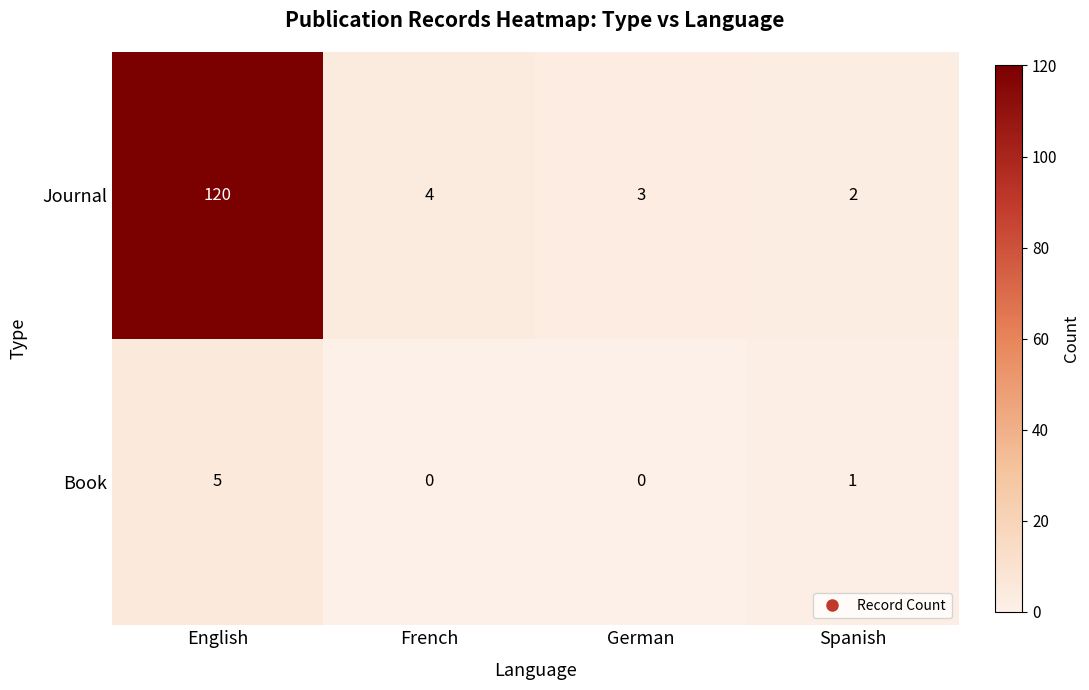

Reading left to right, extract all data points from this chart.

Journal: 120	4	3	2
Book: 5	0	0	1